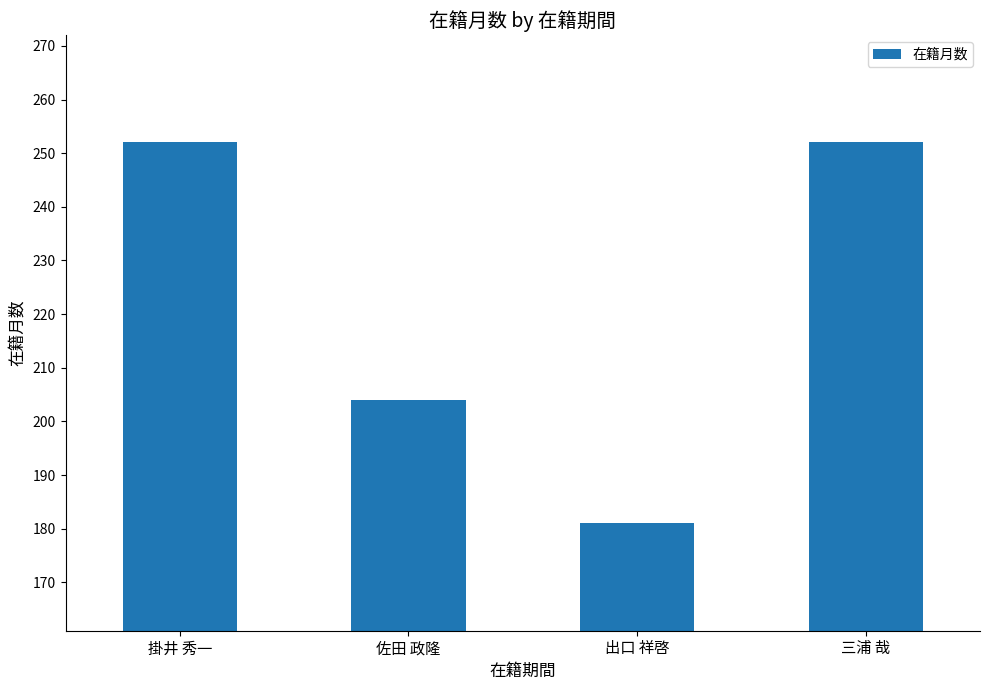

True or false: the data shows 204 at 佐田 政隆.

True